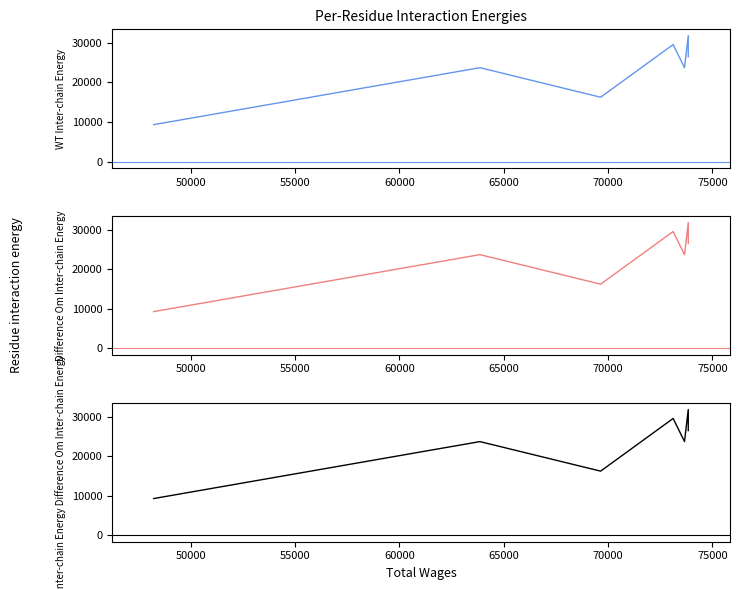

Is it true that the value at 55000 is 12675?

False